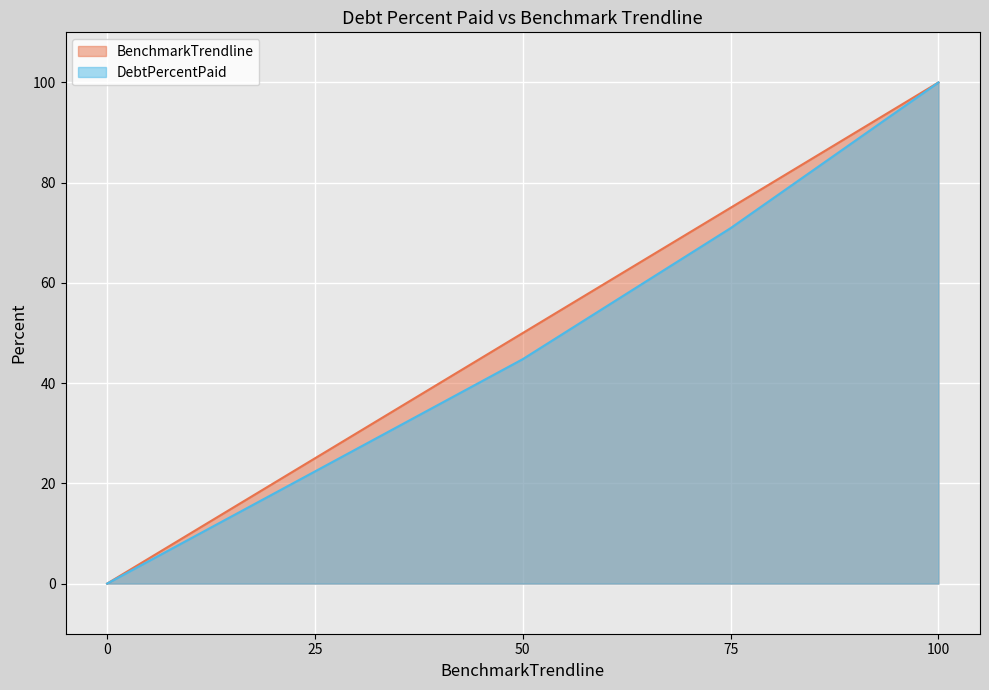

True or false: BenchmarkTrendline and DebtPercentPaid cross at least once.

False